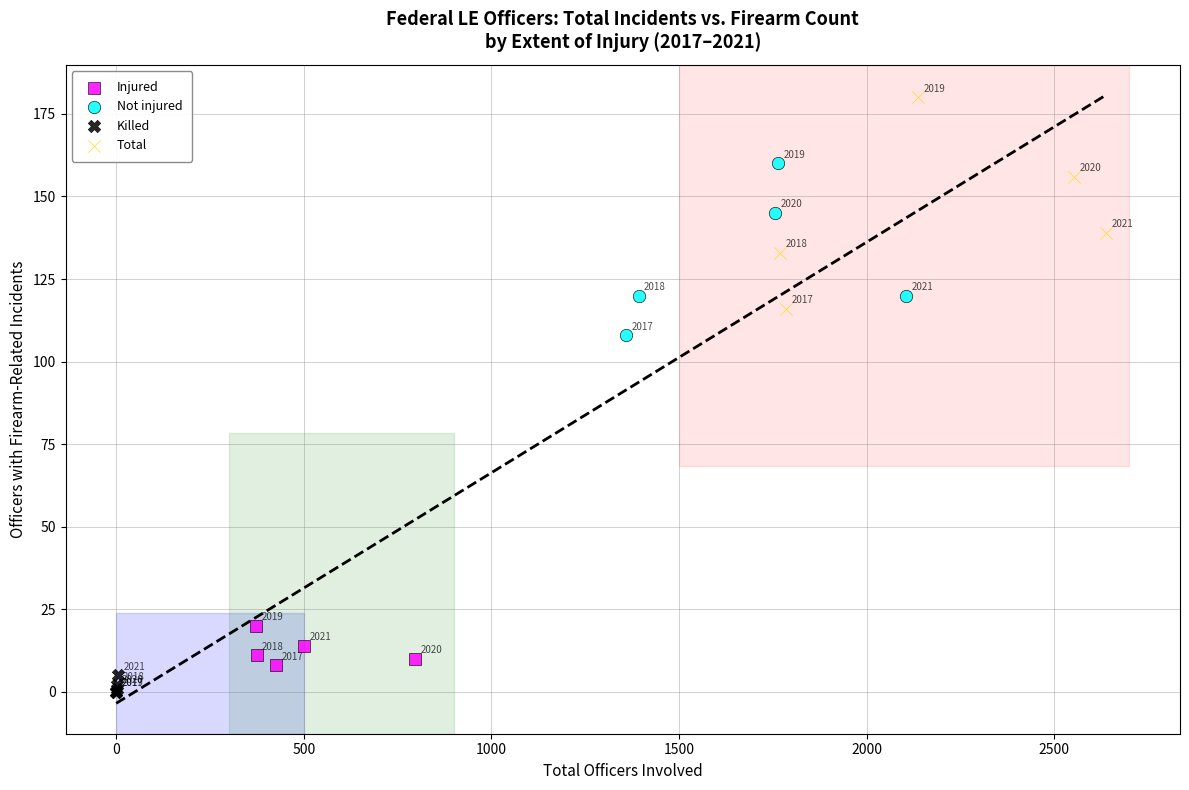

Which series contains the highest Y value?

Total